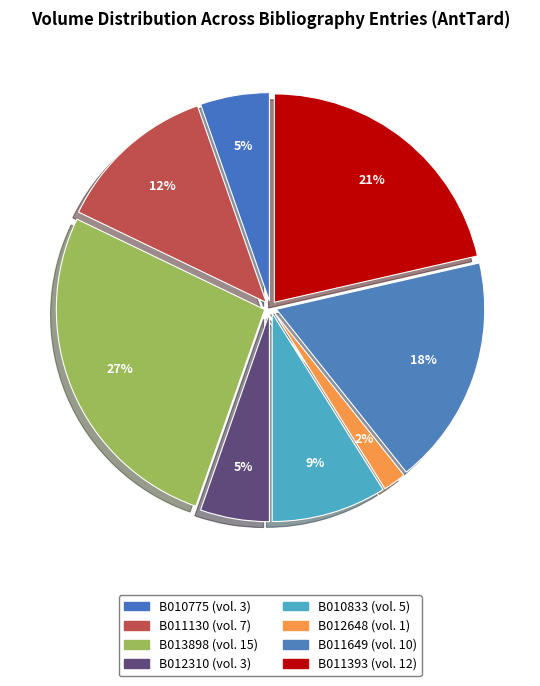

What is the smallest slice in the pie chart?

B012648